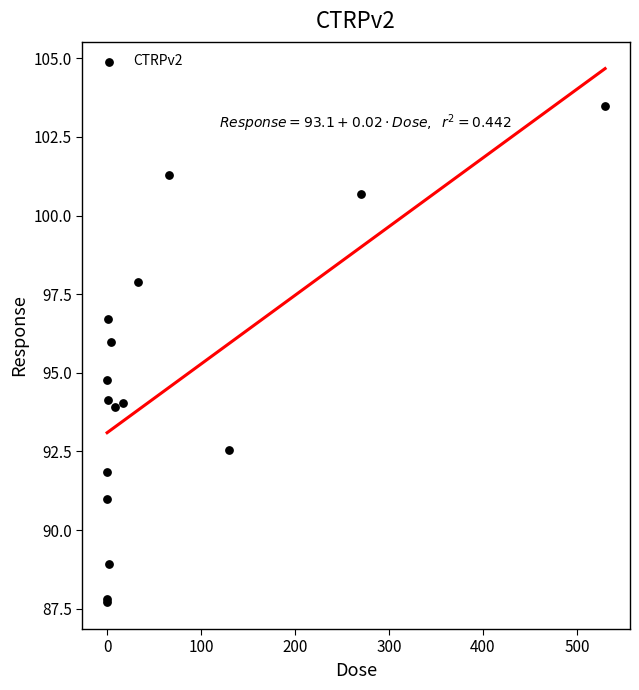

What Y value in the scatter plot is closest to 95?

94.8